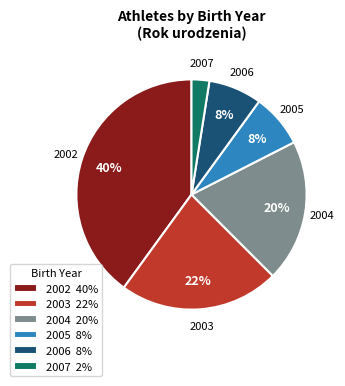

Do 2002 40% and 2004 20% together represent more than half of the pie?

Yes